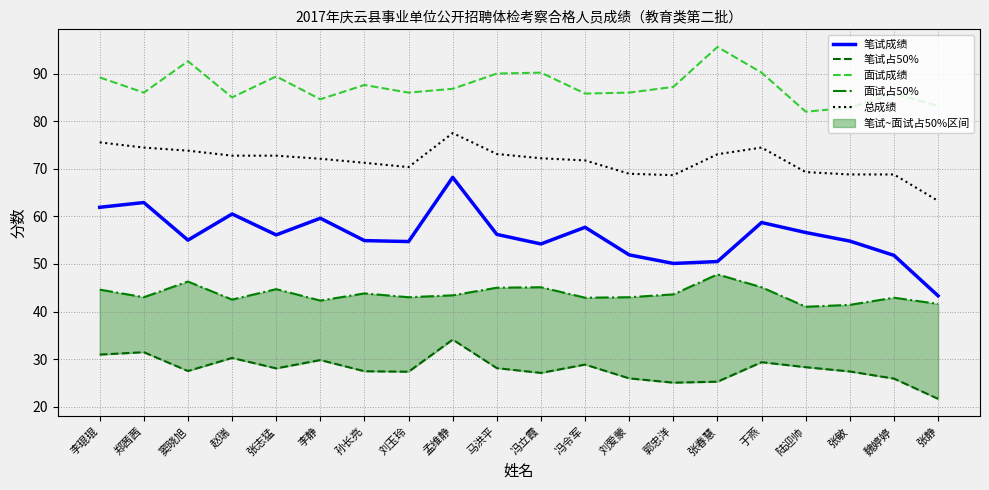

Rank the series by their maximum value, from highest to lowest.

面试成绩, 总成绩, 笔试成绩, 面试占50%, 笔试占50%